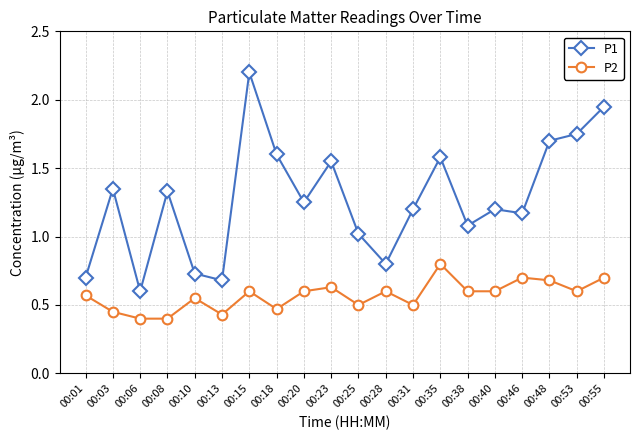

The value of P2 at 00:03 is 0.5. True or false?

True